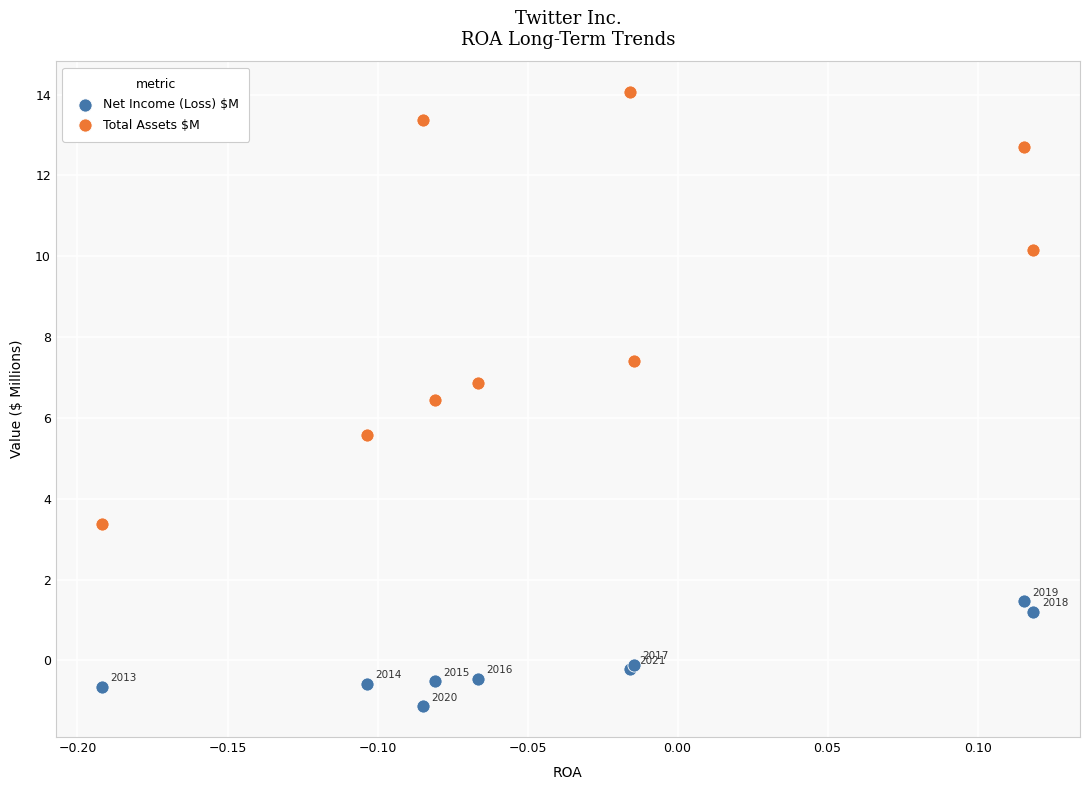

Which series contains the lowest Y value?

Net Income (Loss) $M